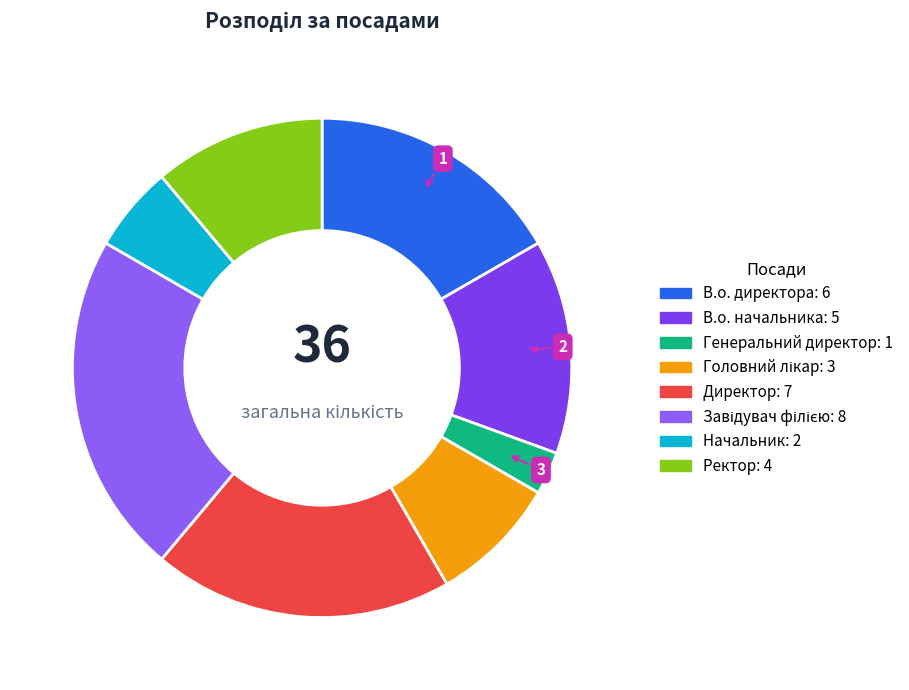

True or false: Начальник accounts for 6% of the total.

True